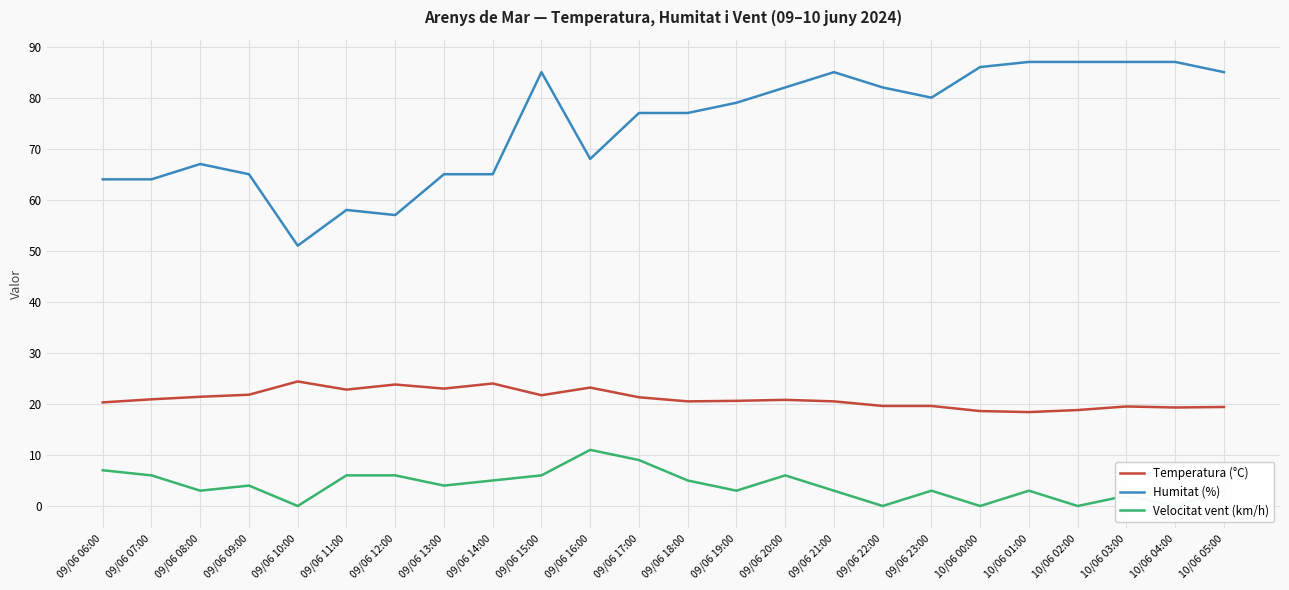

What is the value of the Velocitat vent (km/h) point at the 10th from the left?

6.0